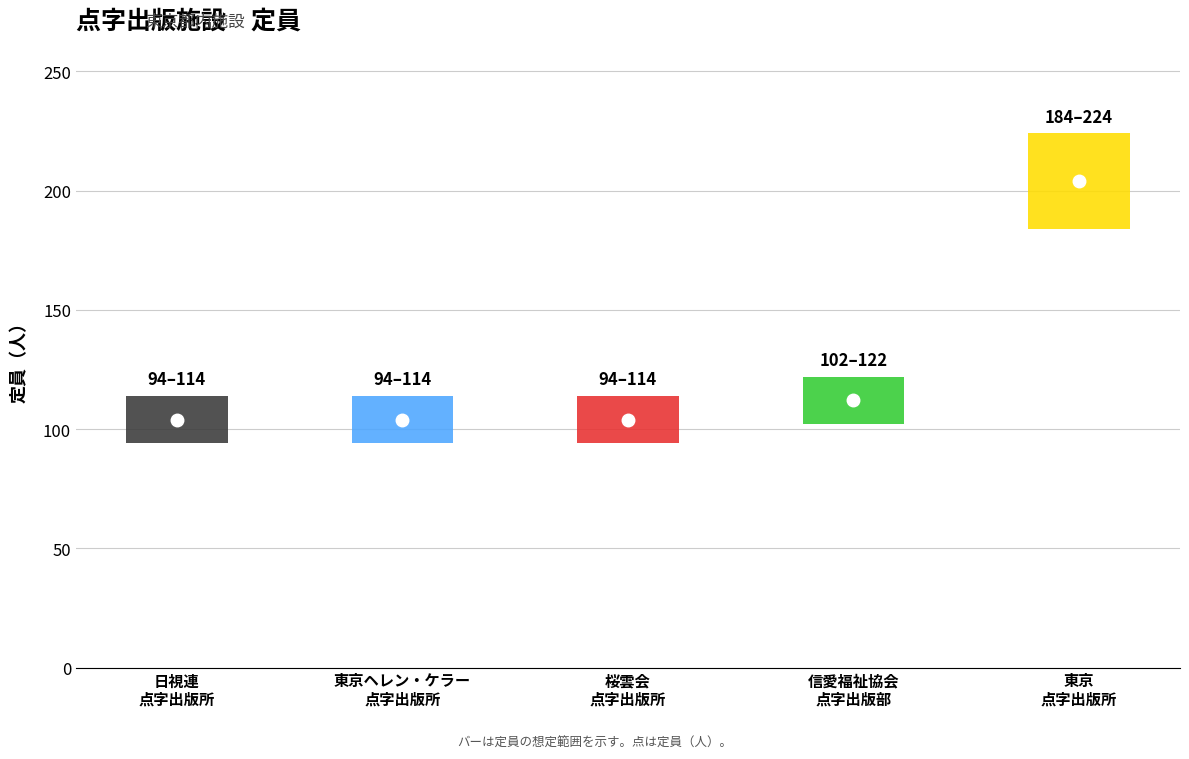

What position from the left is 桜雲会点字出版所?

3